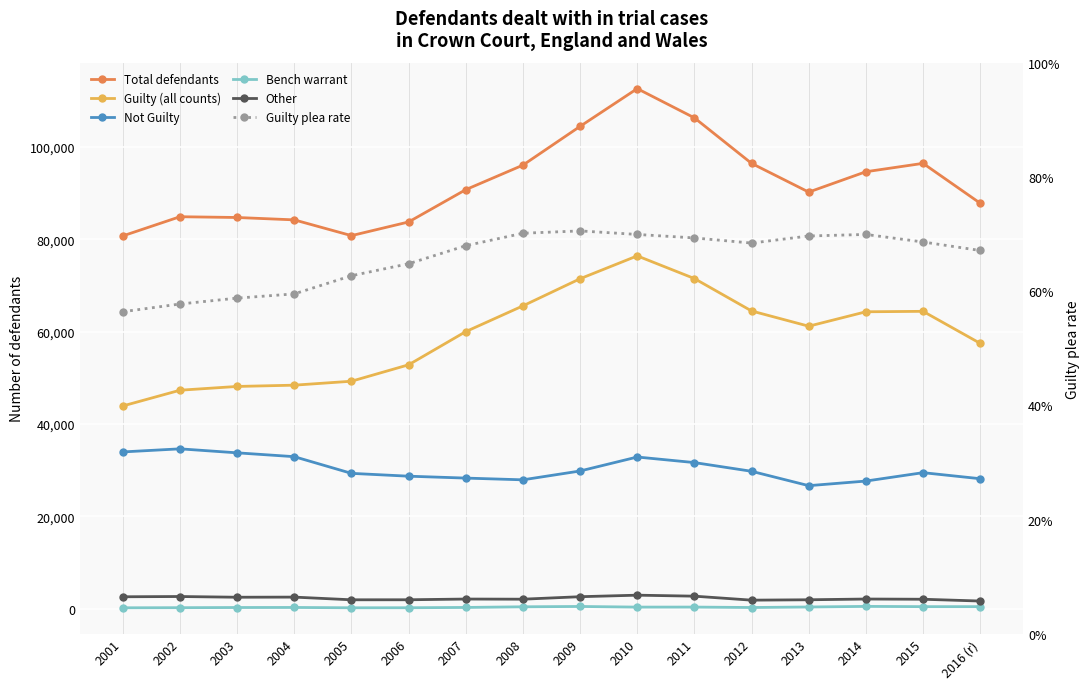

What position from the left is 2016 (r)?

16